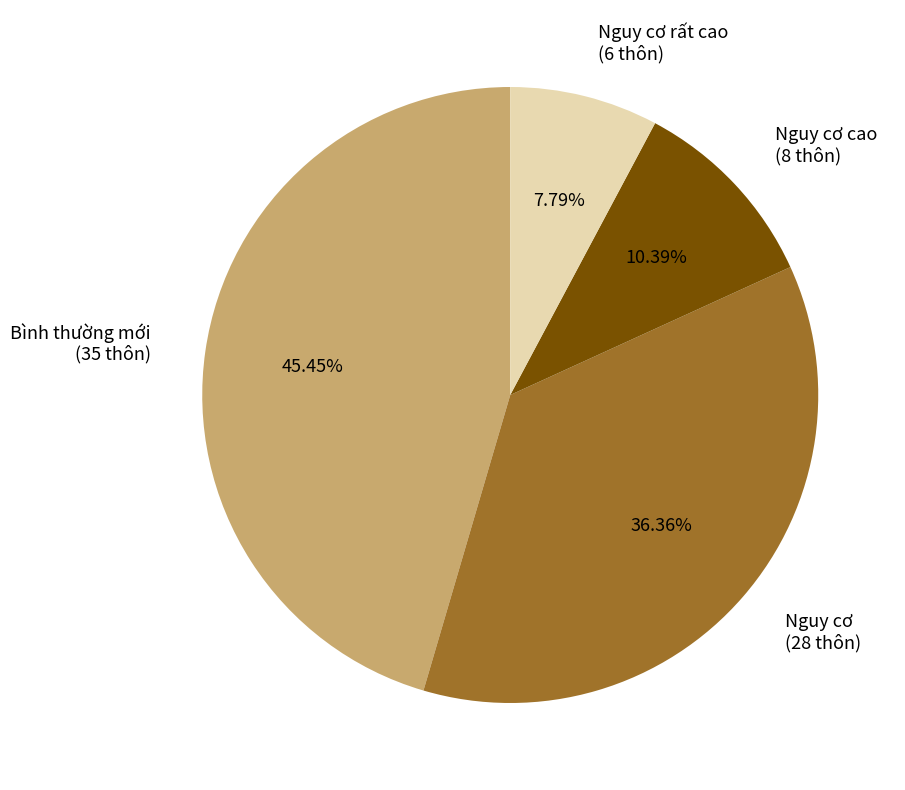

Is the sum of Bình thường mới and Nguy cơ rất cao greater than half?

Yes